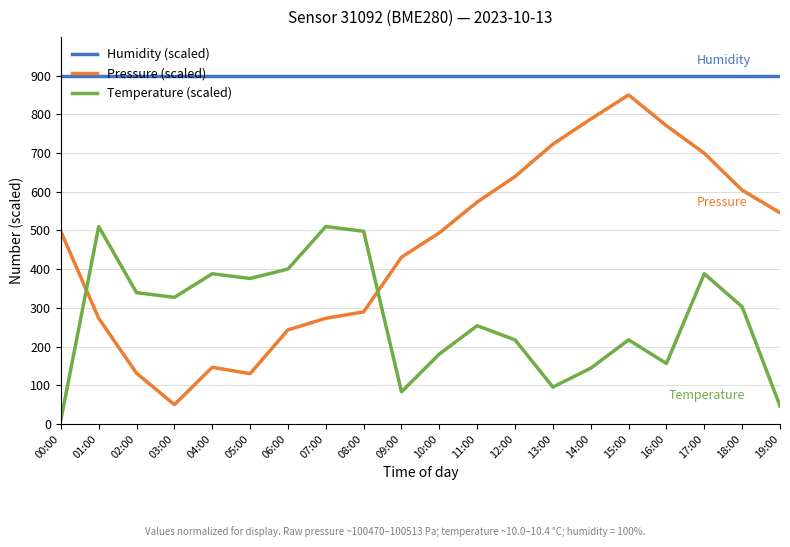

Is it true that Pressure (scaled) equals 358.0 at 14:00?

False